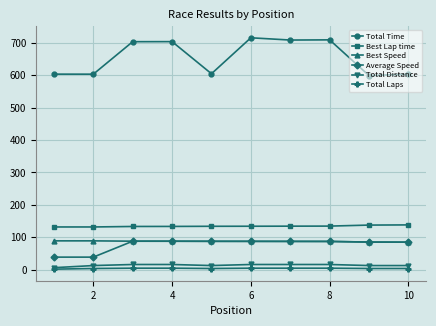

What is the value of the Total Distance point at the 1st from the left?

6.5